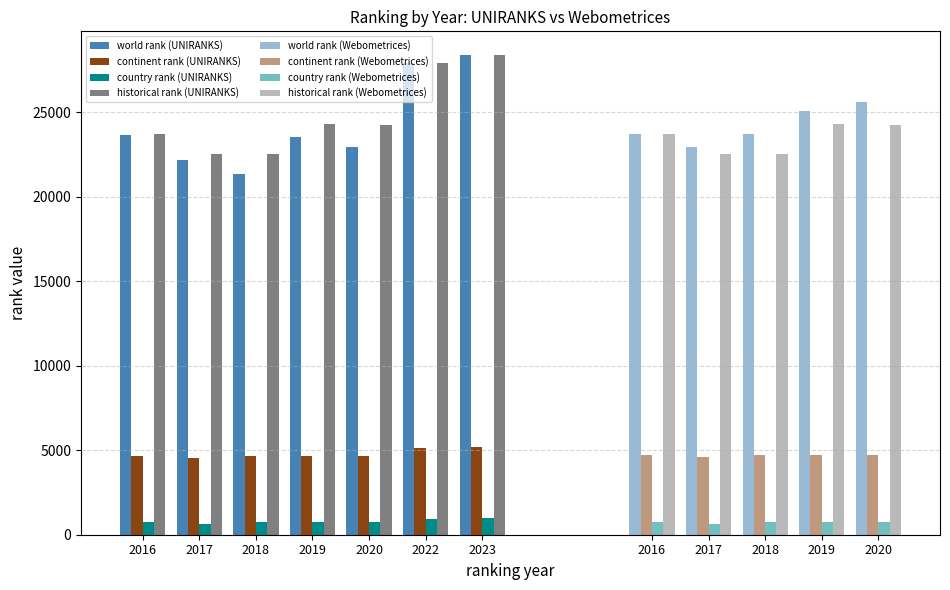

Read the country rank value at 2022, to the nearest 5.

930